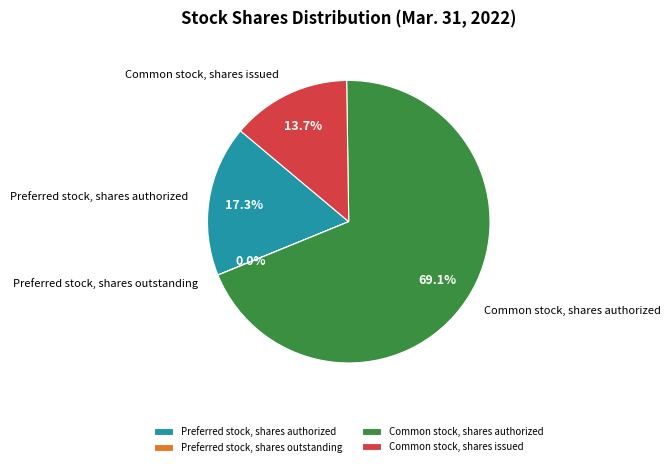

To the nearest percent, what percentage of the pie is Preferred stock, shares authorized?

17%